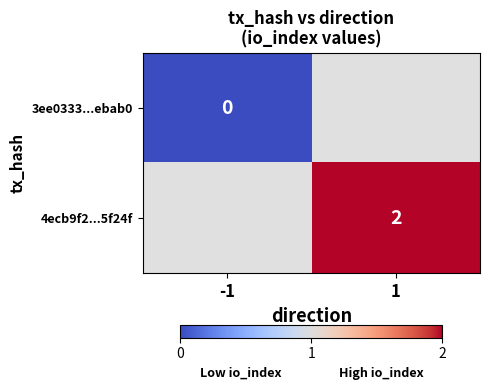

What is the greatest value displayed?

2.0